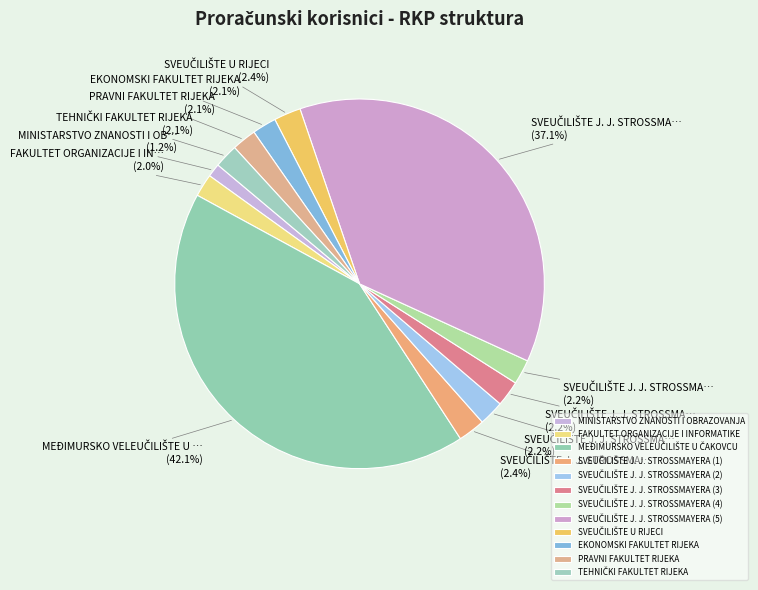

Do PRAVNI FAKULTET RIJEKA and FAKULTET ORGANIZACIJE I INFORMATIKE together represent more than half of the pie?

No